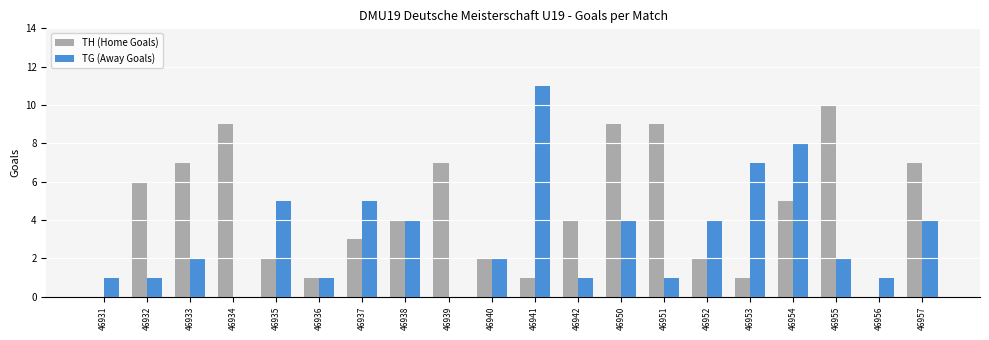

What is the sum of all TH (Home Goals) values?

89